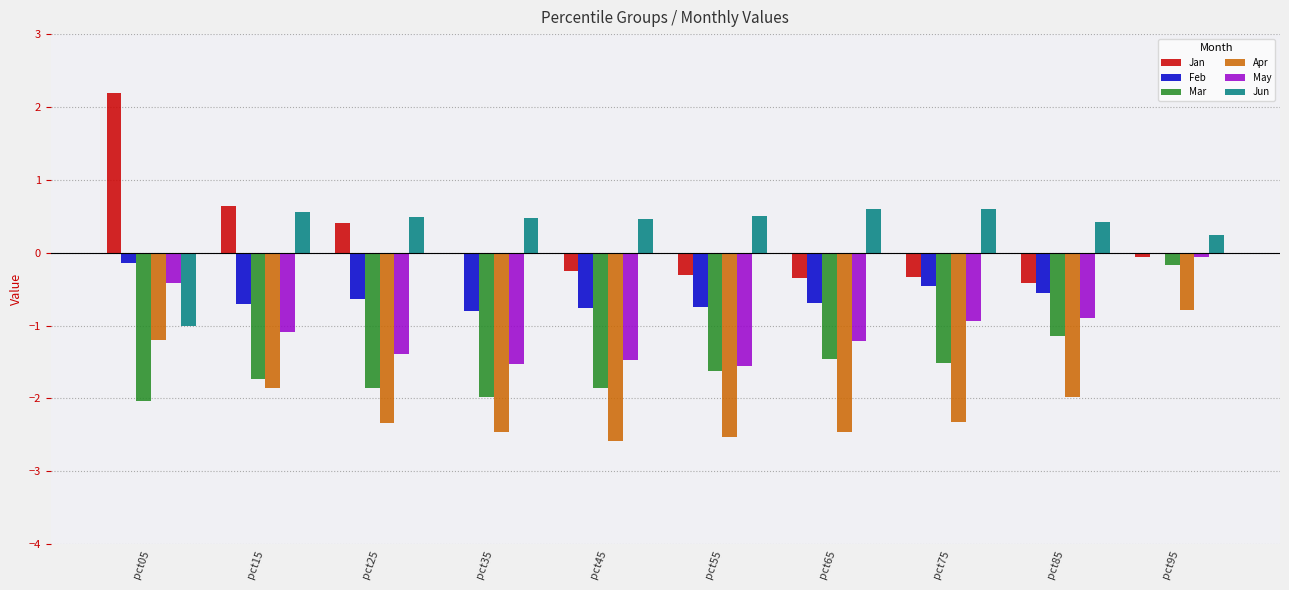

Which category has the highest value in the May series?

pct95